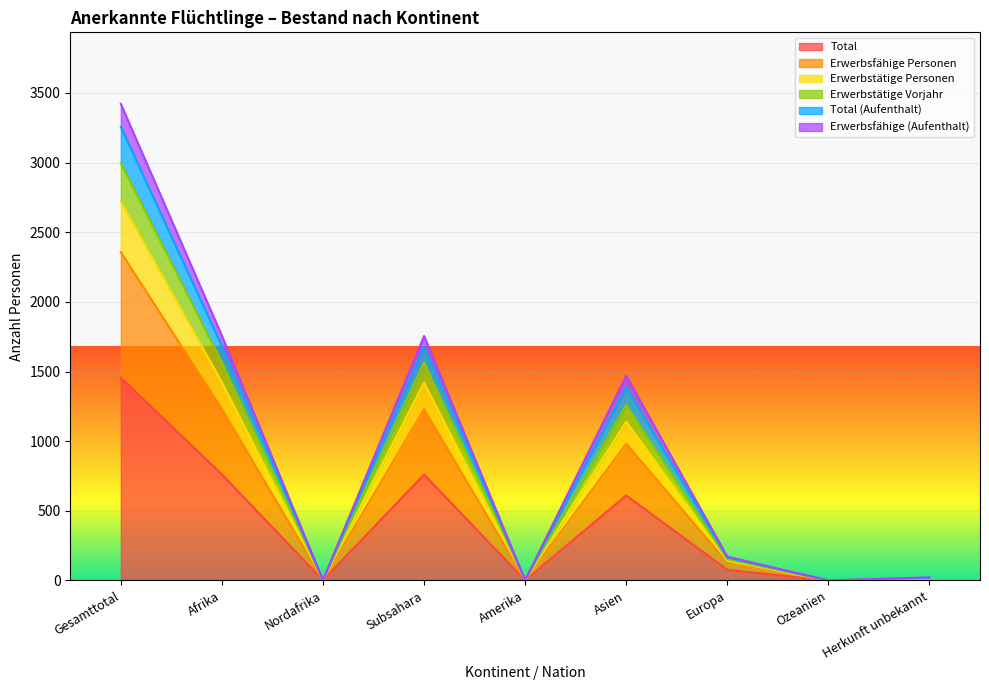

Does the chart display data point markers on the line(s)?

No